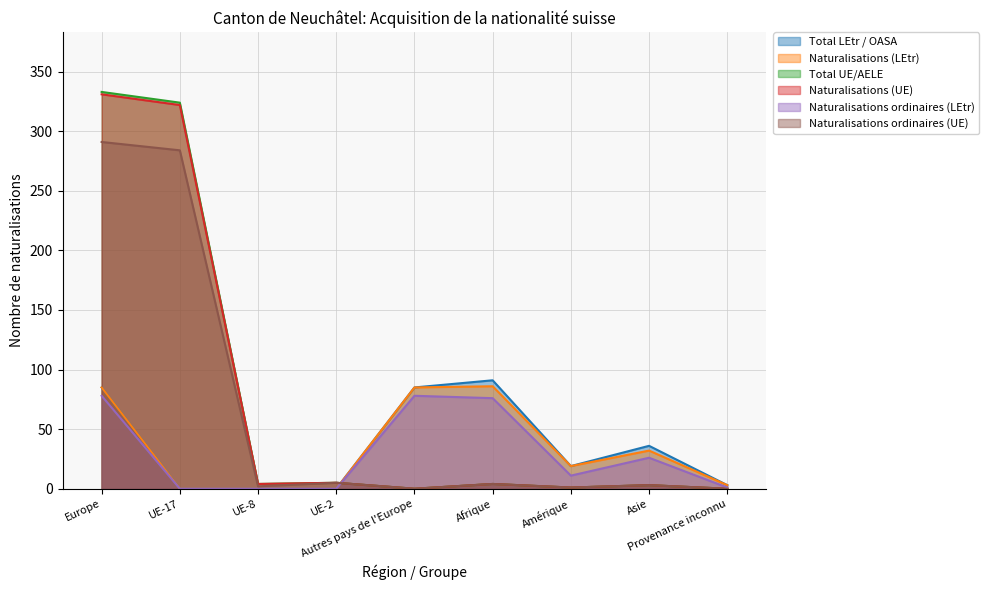

What is the maximum value shown in the chart?

333